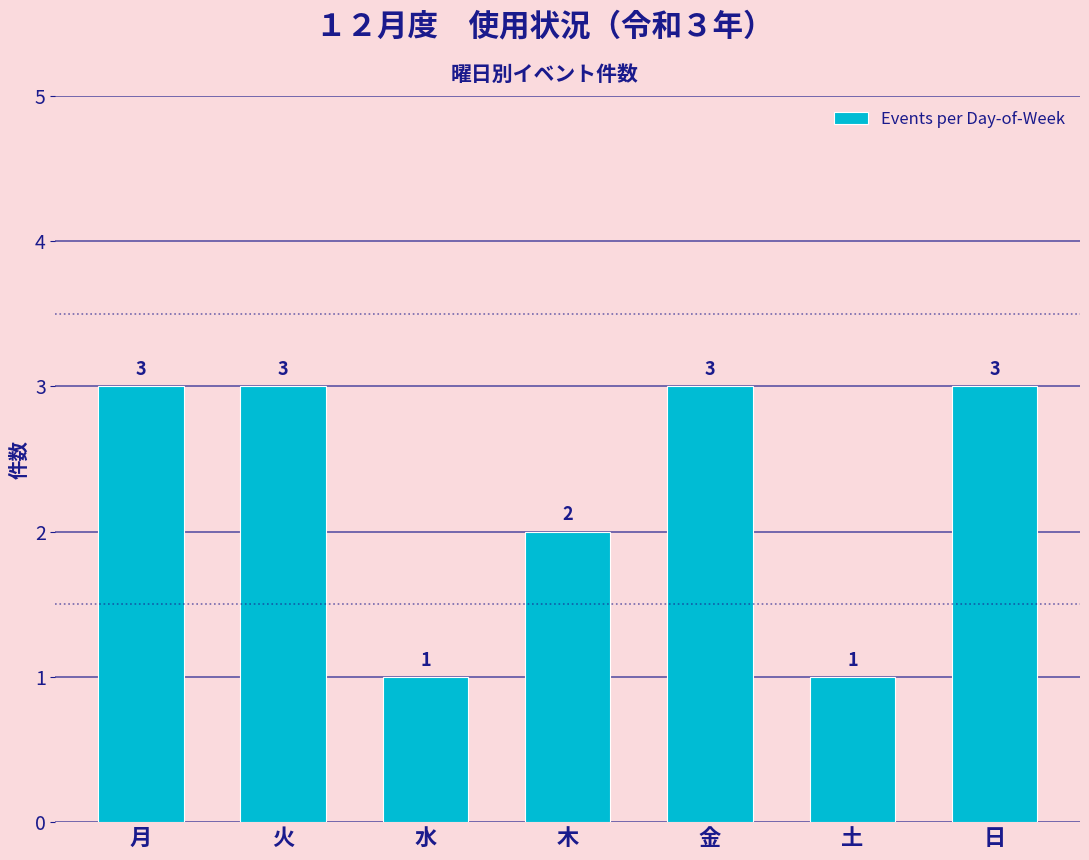

What is the minimum value shown in the chart?

1